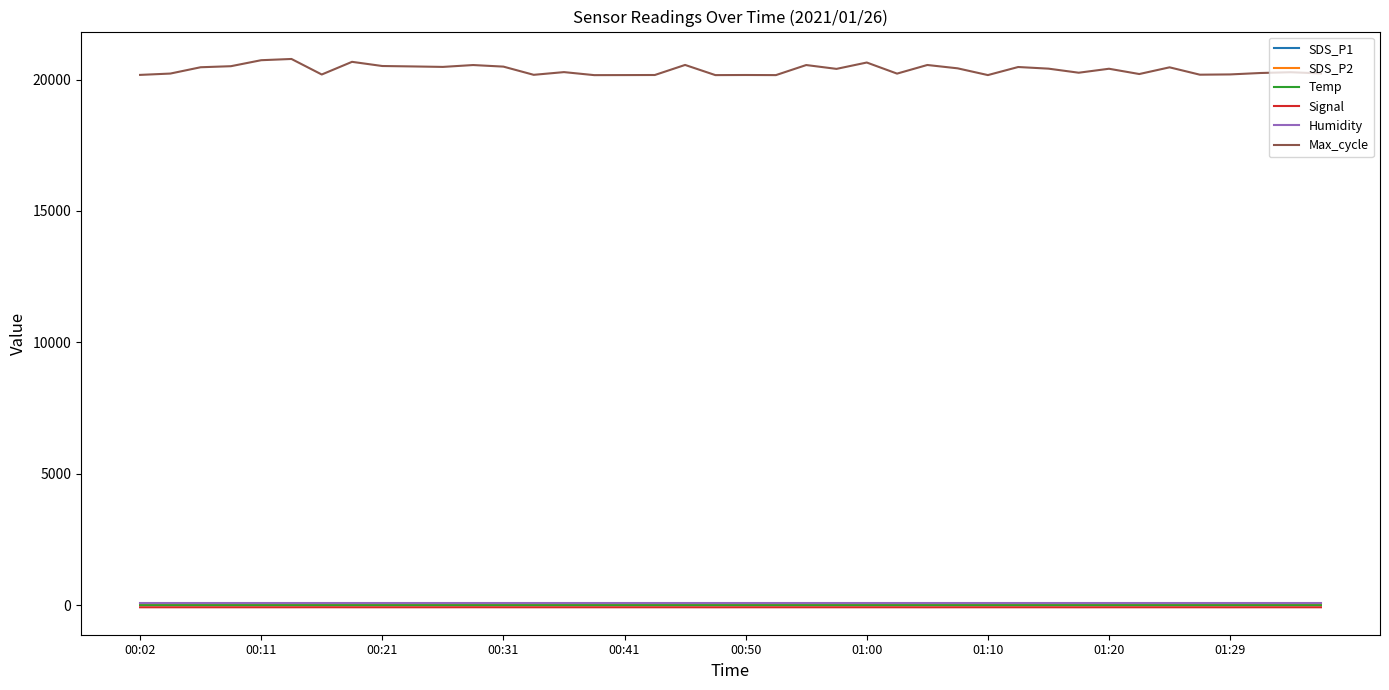

Which series has the largest total across all categories?

Max_cycle